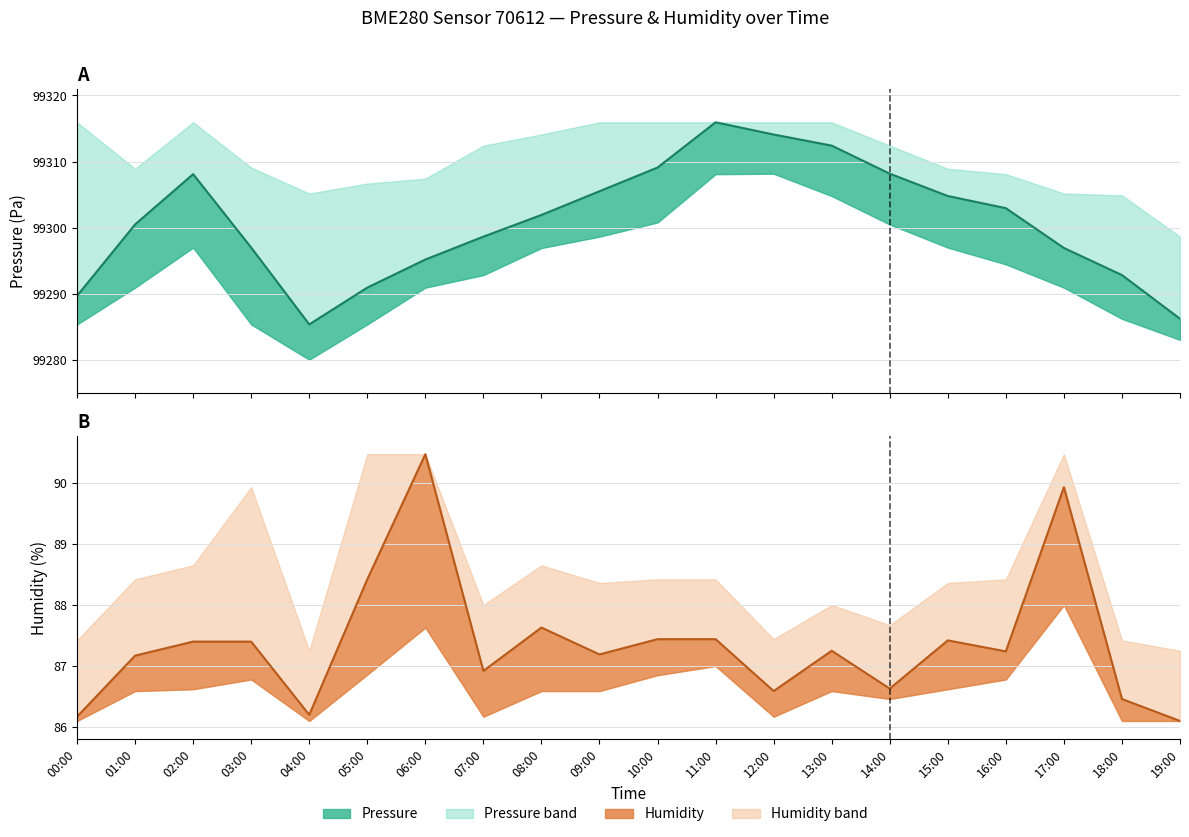

Rank the series by their average value, from lowest to highest.

Humidity (line), Pressure (line)